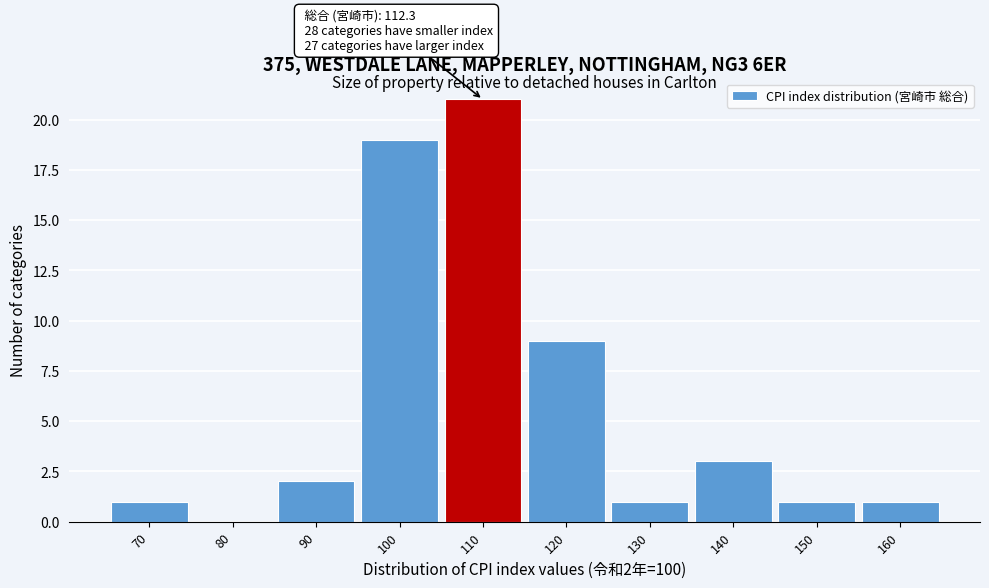

Reading right to left, transcribe all the data shown in this chart.

160=1	150=1	140=3	130=1	120=9	110=21	100=19	90=2	80=0	70=1